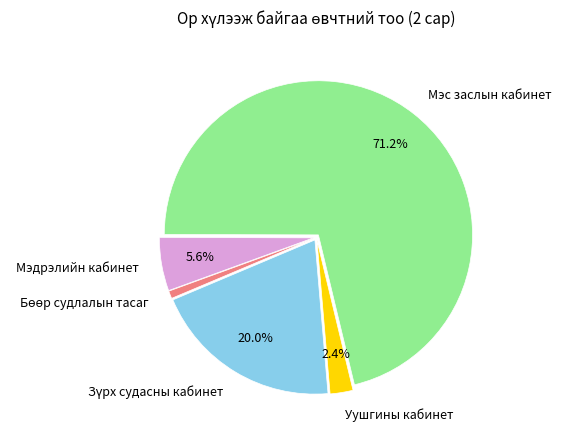

To the nearest percent, what is the combined percentage of Уушгины кабинет and Мэс заслын кабинет?

74%